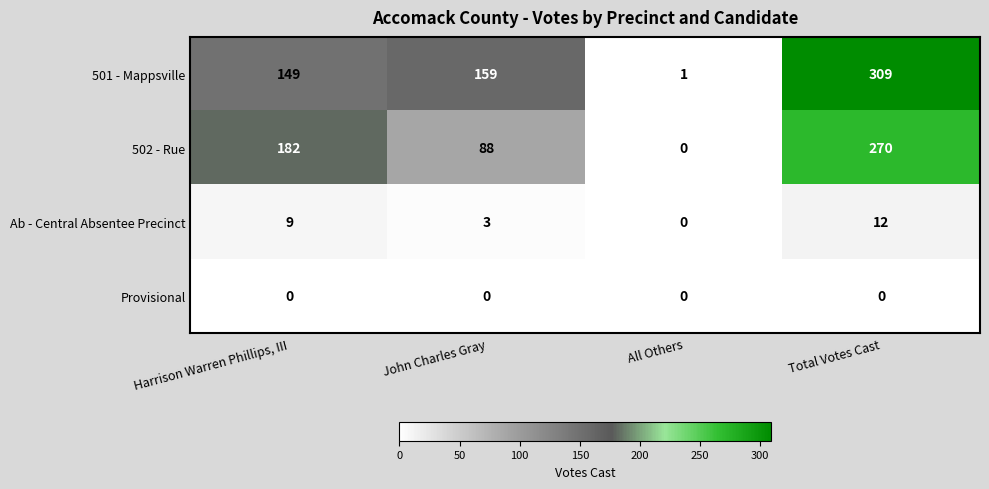

What is the difference between the Ab - Central Absentee Precinct values at Harrison Warren Phillips, III and John Charles Gray?

6